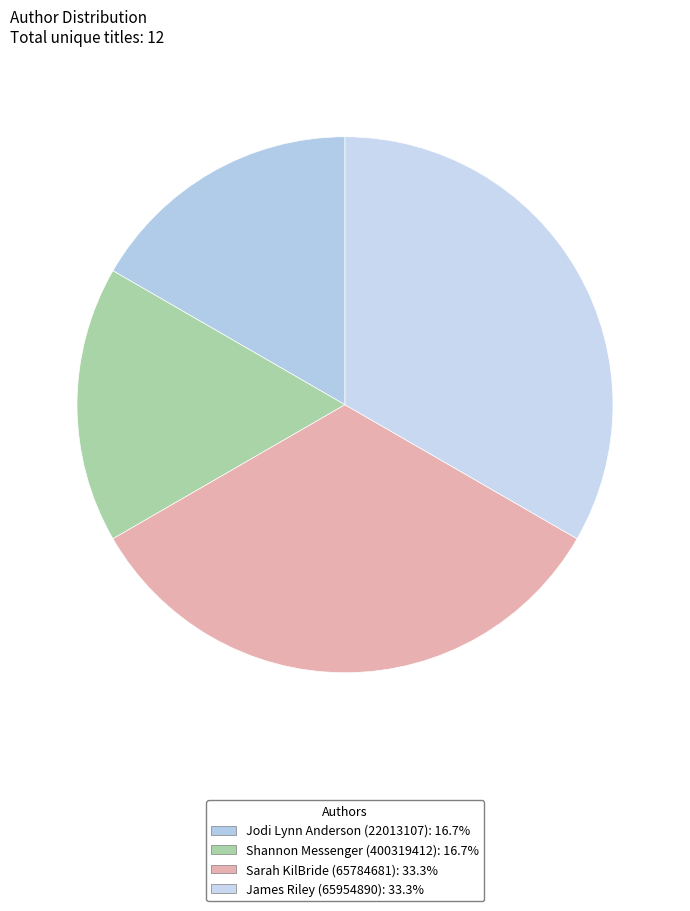

How many slices are in this pie chart?

4